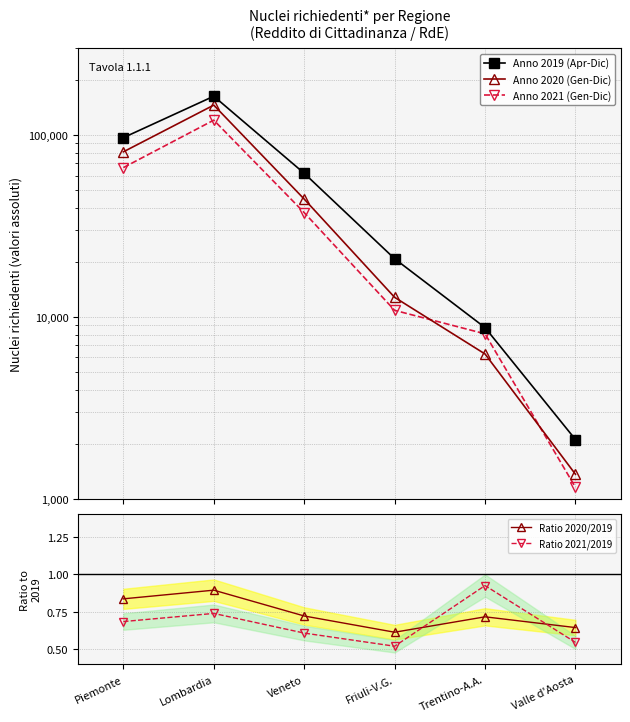

Between Veneto and Trentino-A.A., which is larger?

Veneto